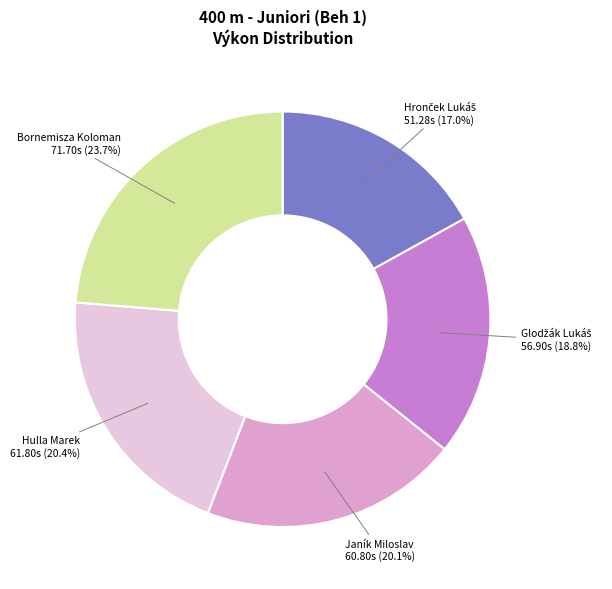

Count the number of slices in the pie.

5